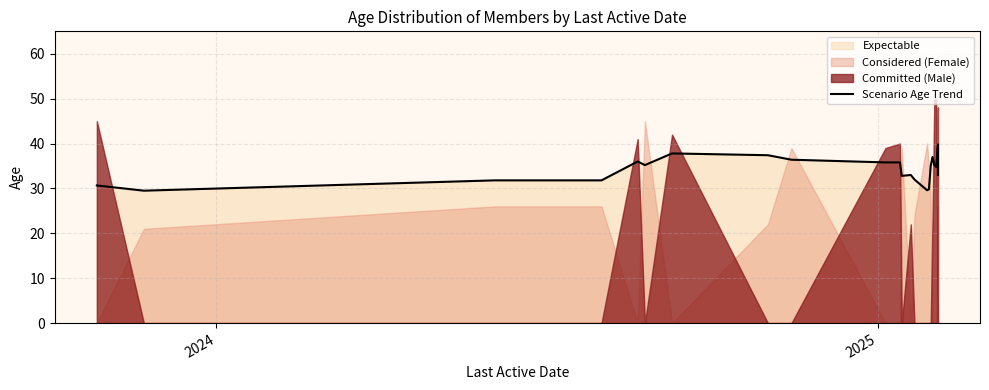

Is it true that the value at 8 is 52.3?

False